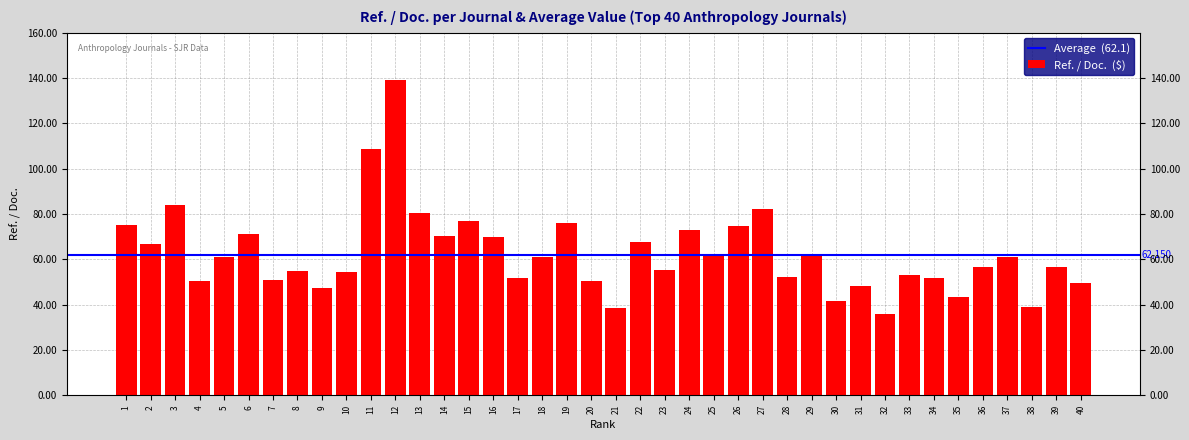

What is the change in value from 18 to 30?

-19.6